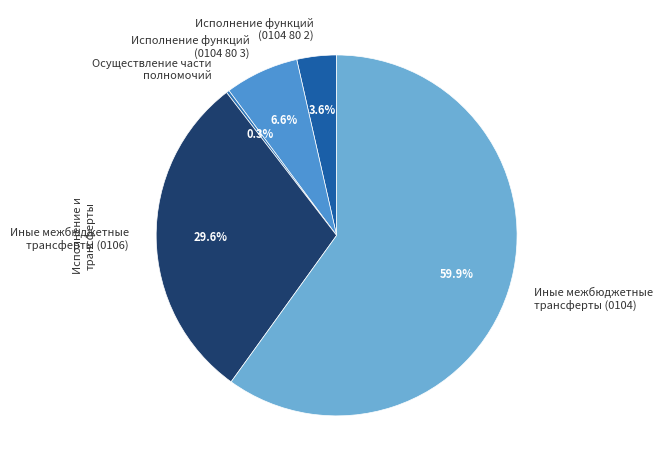

Between Иные межбюджетные трансферты (0104) and Иные межбюджетные трансферты (0106), which is larger?

Иные межбюджетные трансферты (0104)